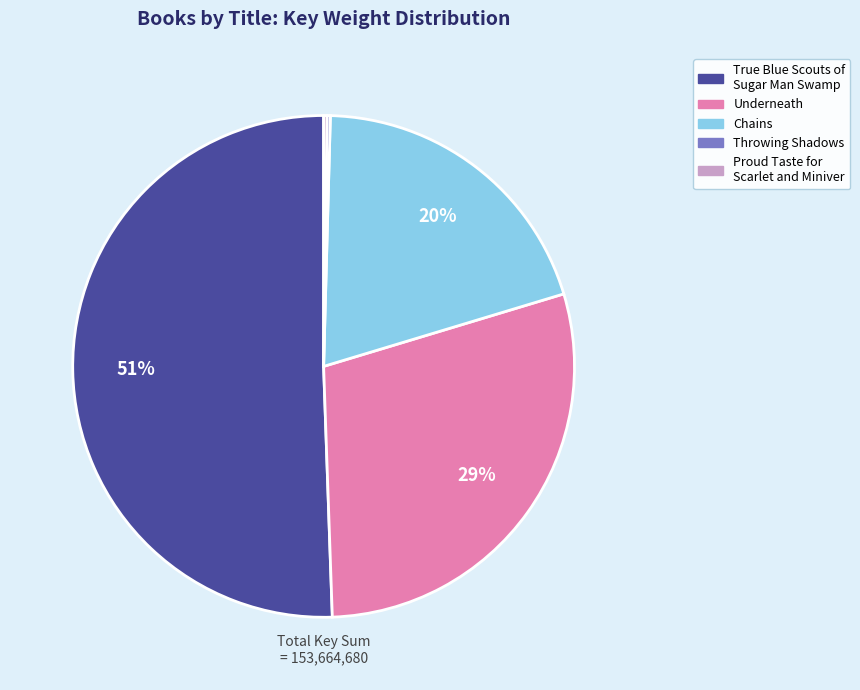

To the nearest percent, what portion does True Blue Scouts of Sugar Man Swamp represent?

51%